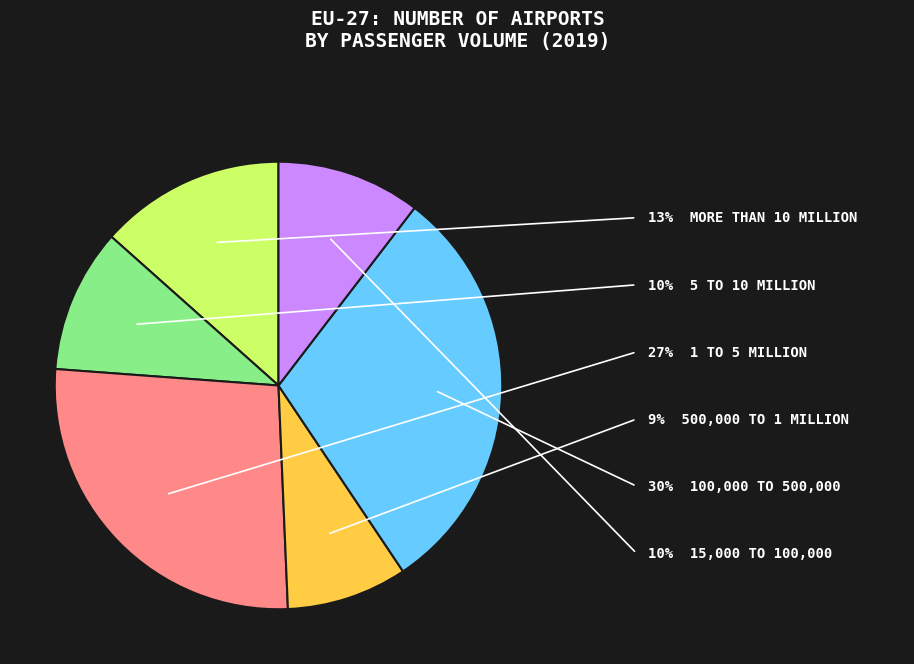

Is there a majority slice in this chart?

No